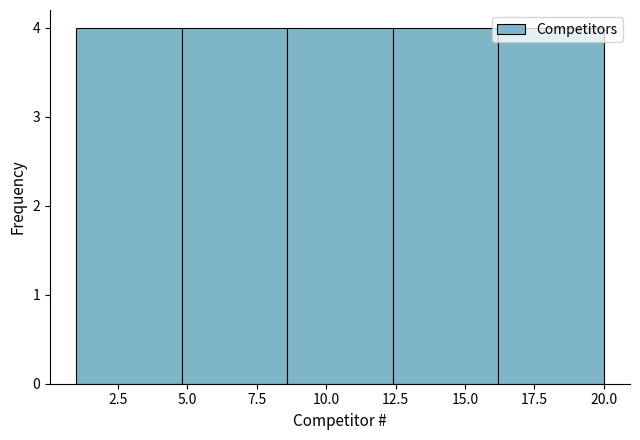

What is the height of the bar covering 12.4 to 16.2 on the x-axis? Neither the bar edges nor the heights are printed on the chart, so give them approximately, as read against the axes.

4